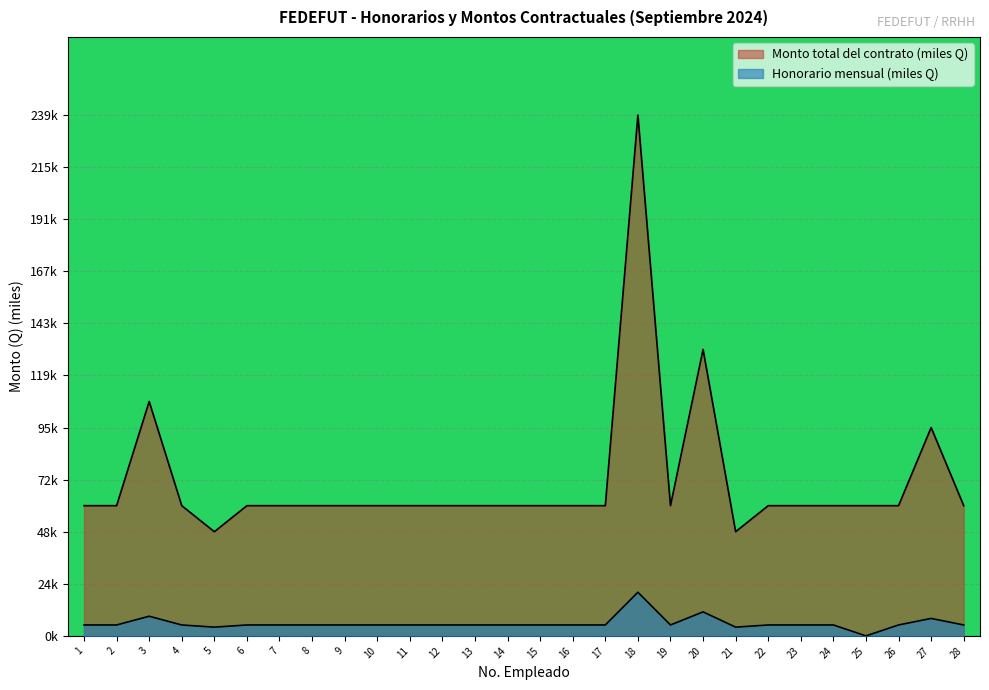

True or false: Monto total del contrato has more than 1 points higher than both neighbors.

True